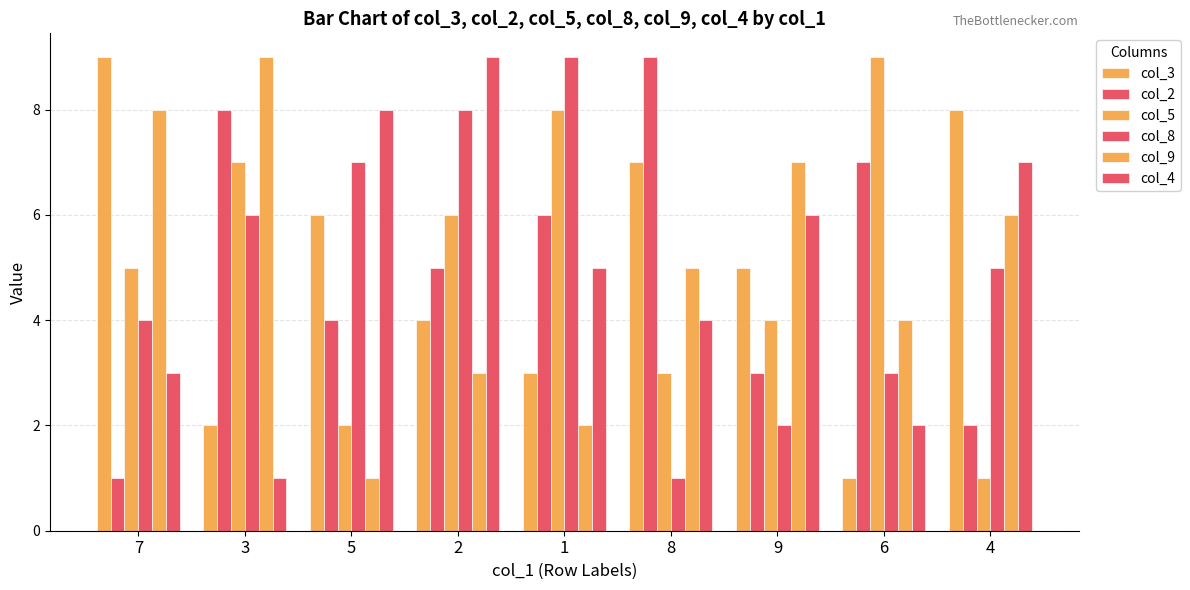

What is the label of the 7th bar from the left?

9